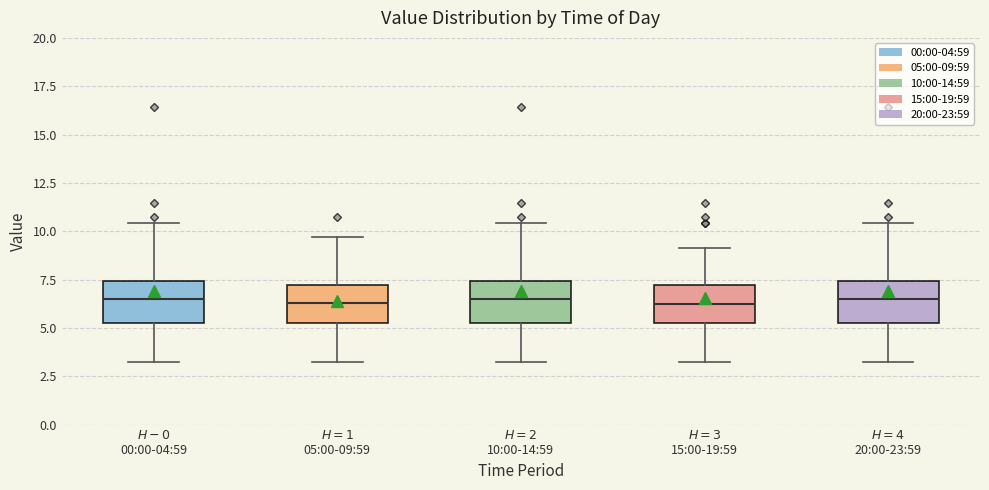

Where does the lower whisker of the box for $H=1$ 05:00-09:59 end on the y-axis? The values are not printed on the chart, so give them approximately, as read against the axis.

3.0